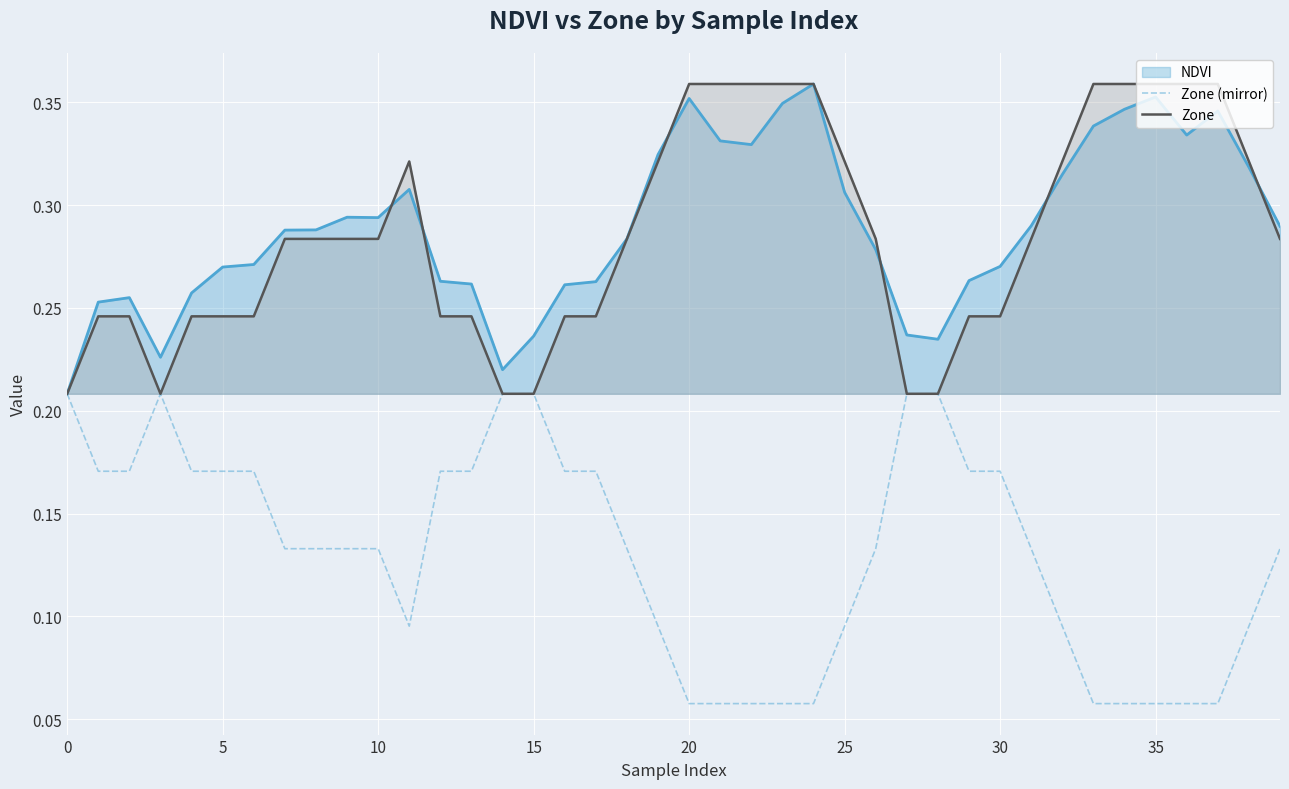

Is the value of Zone (mirror) at 20 greater than the value of Zone at 5?

No